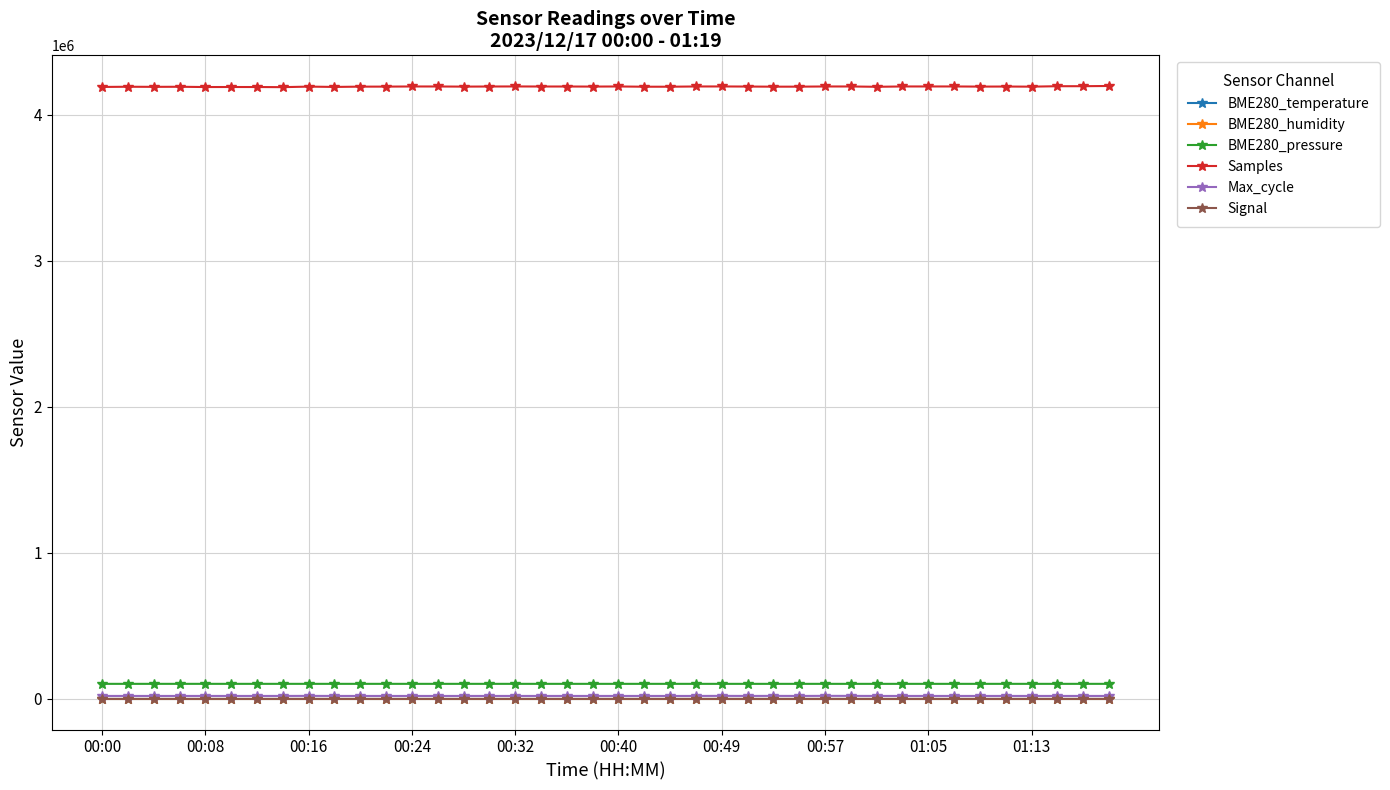

Which series has the largest range (max minus min)?

Samples